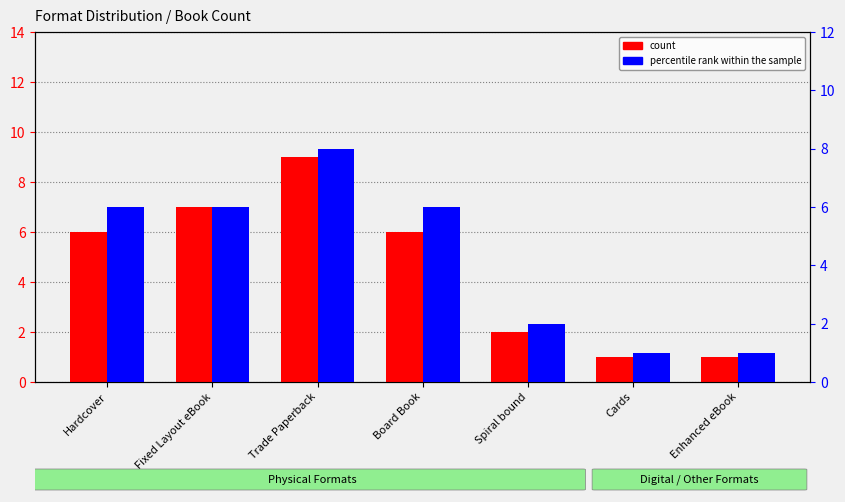

What is the difference between the count values at Enhanced eBook and Spiral bound?

1